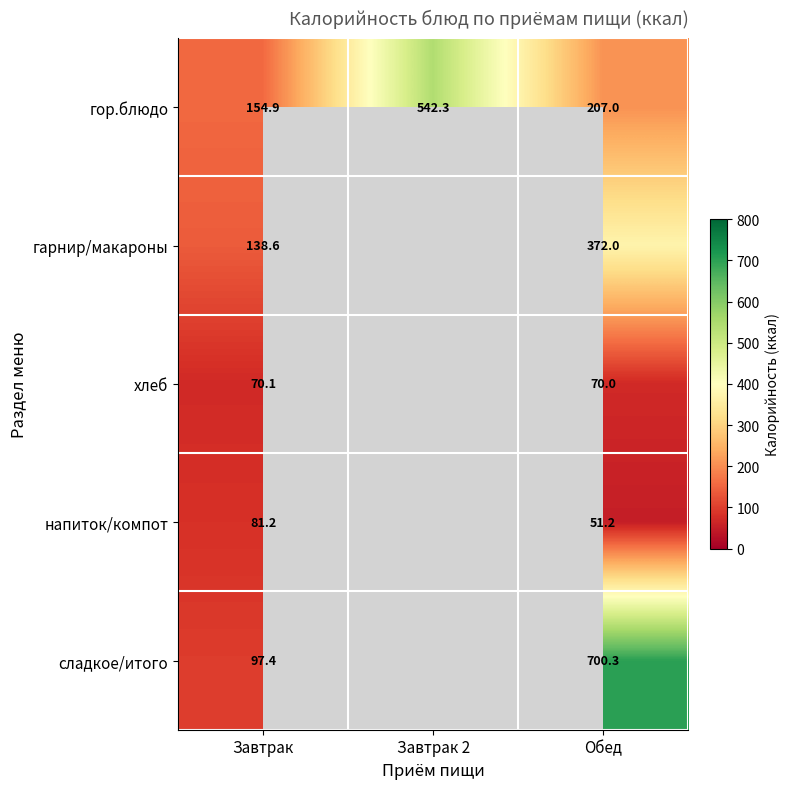

Is it true that хлеб equals 24.8 at Обед?

False